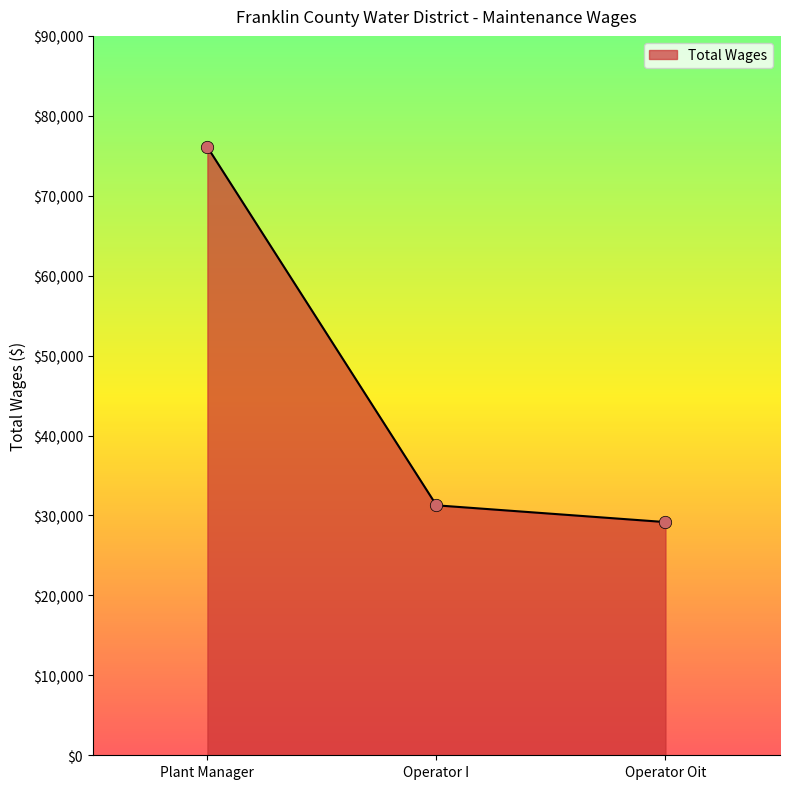

What is the change in value from Plant Manager to Operator Oit?

-46911